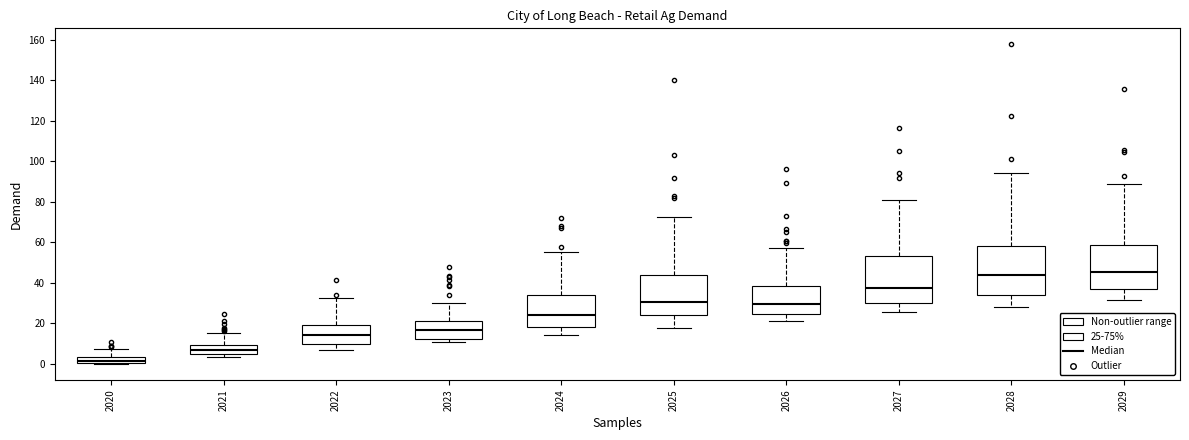

Where does the upper whisker of the box at x = 2020 end on the y-axis? The values are not printed on the chart, so give them approximately, as read against the axis.

8